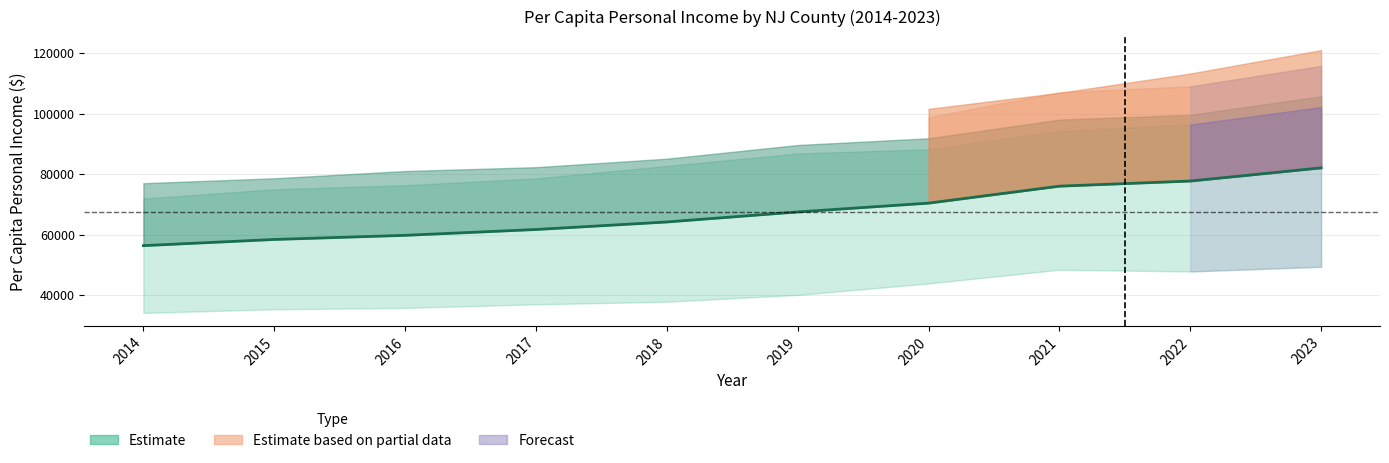

How many lines are shown in the chart?

1